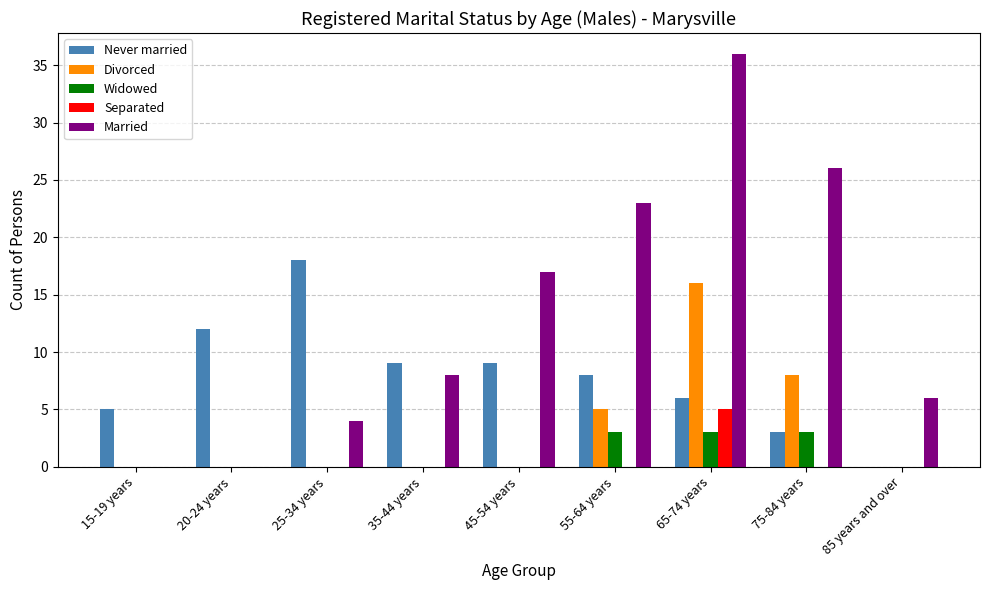

How many Separated values are between 0 and 1?

8